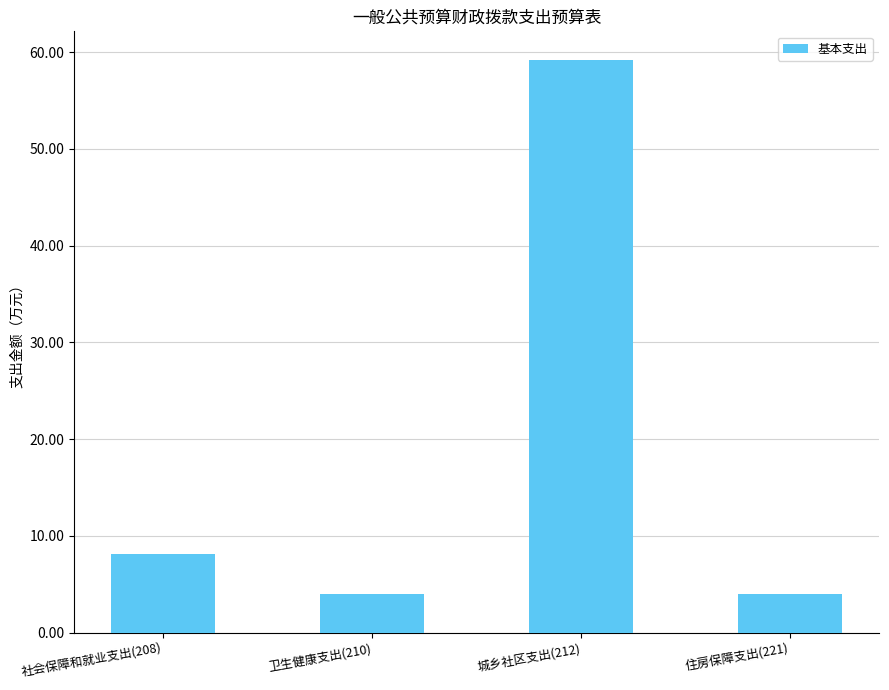

What is the value of the 3rd bar from the left?

59.2